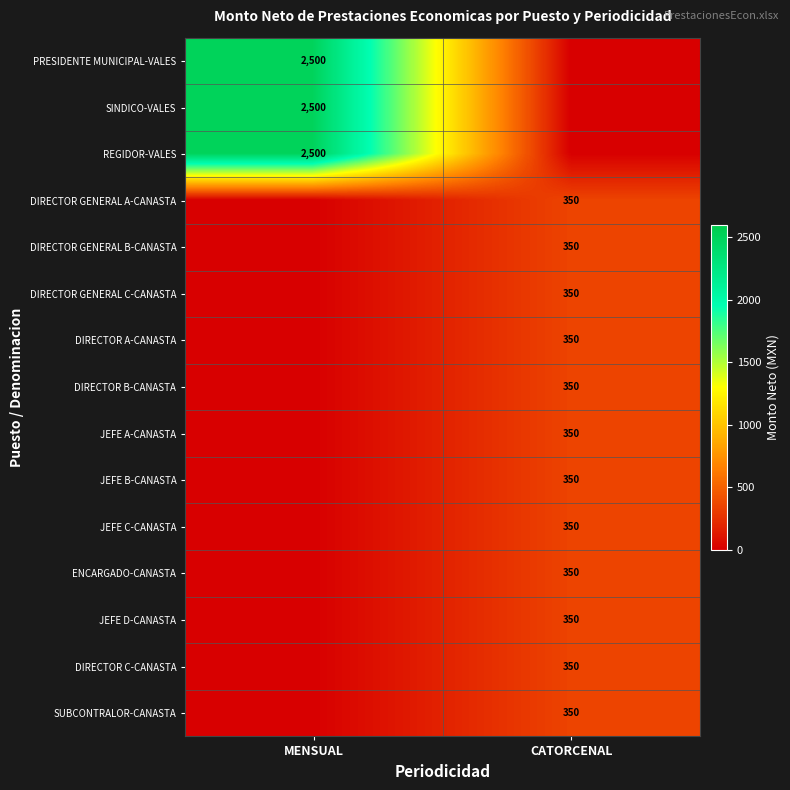

The value of DIRECTOR C-CANASTA at CATORCENAL is 350. True or false?

True